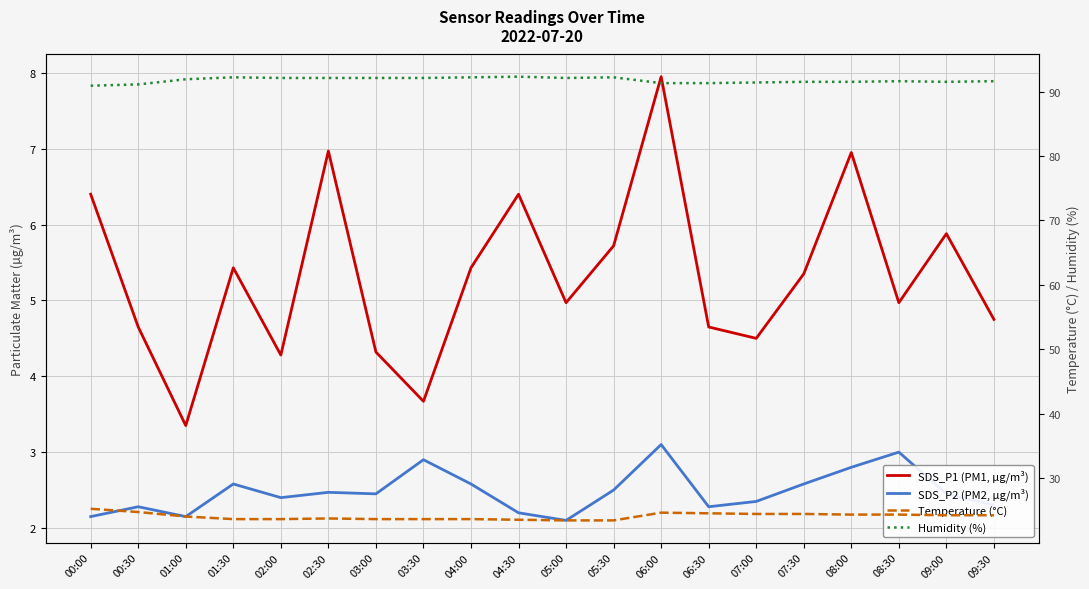

Is the value of Temperature (°C) at 01:30 greater than the value of Humidity (%) at 06:00?

No